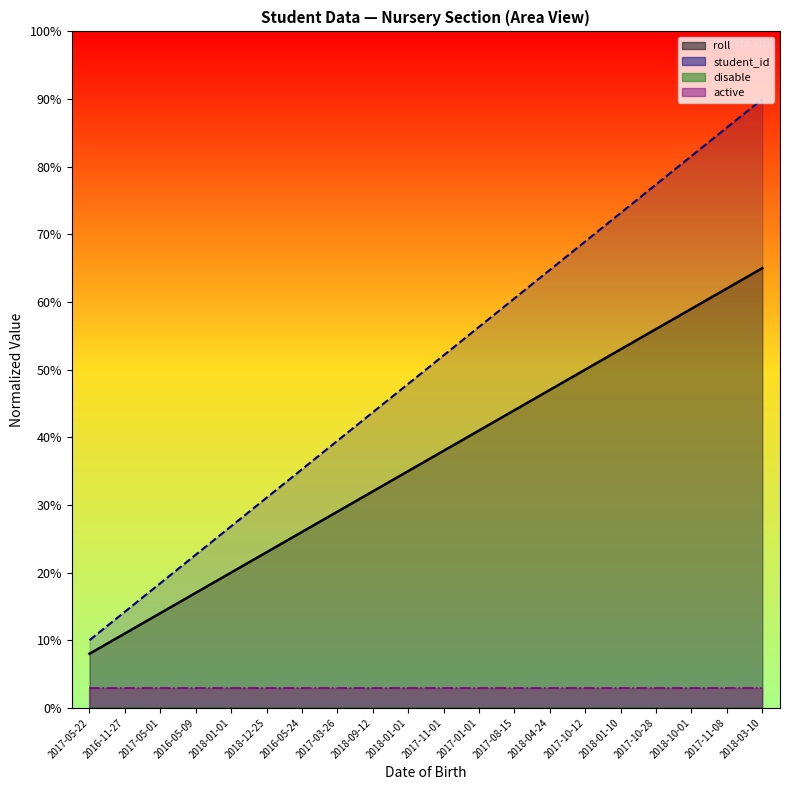

Is the value of roll at 2017-08-15 greater than the value of student_id at 2016-11-27?

Yes